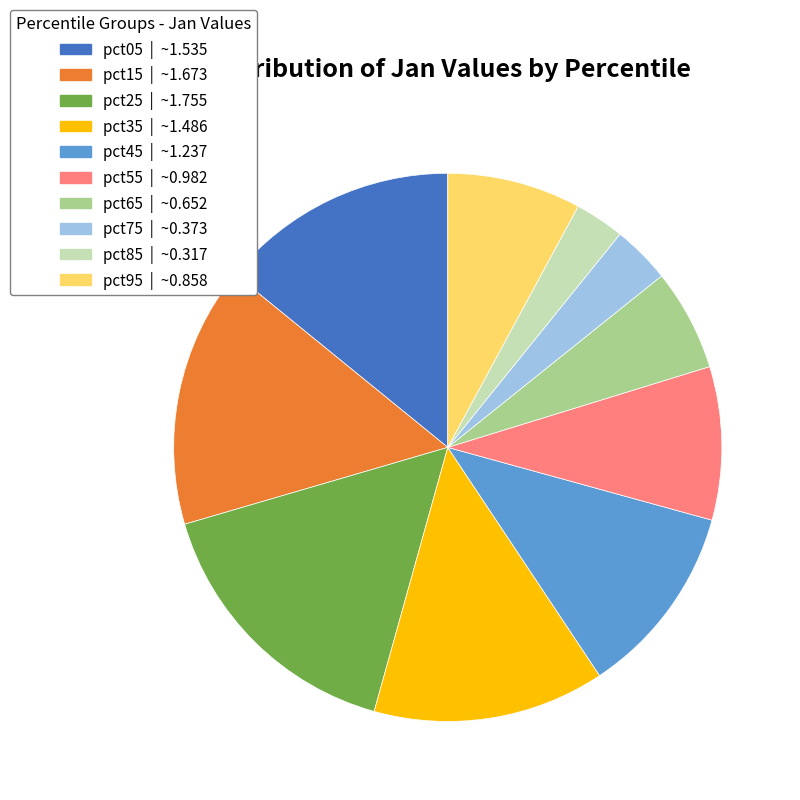

What is the smallest slice in the pie chart?

pct85